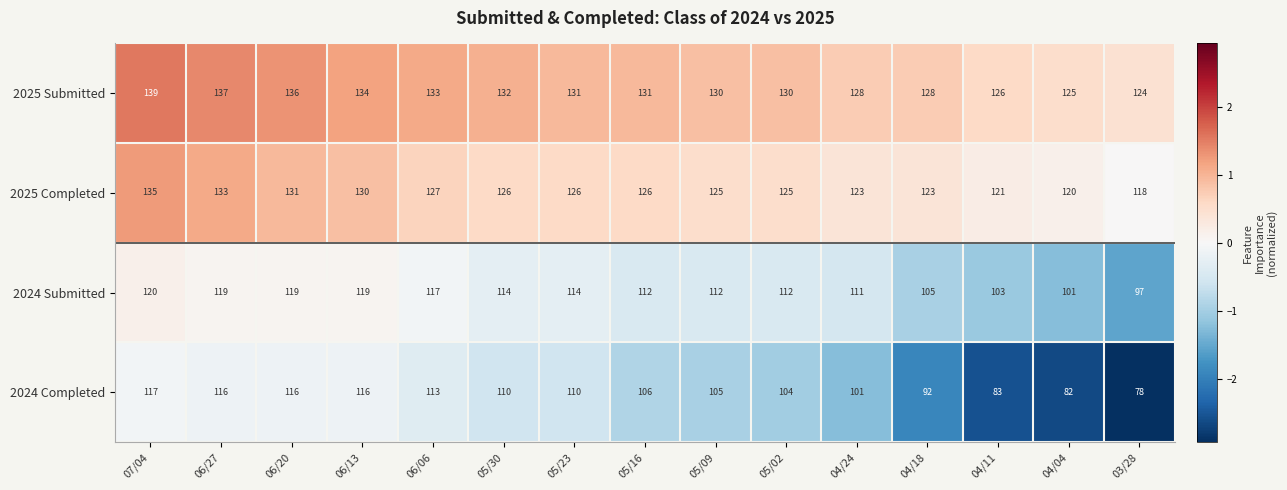

What is the lowest value of the 2025 Submitted series?

124